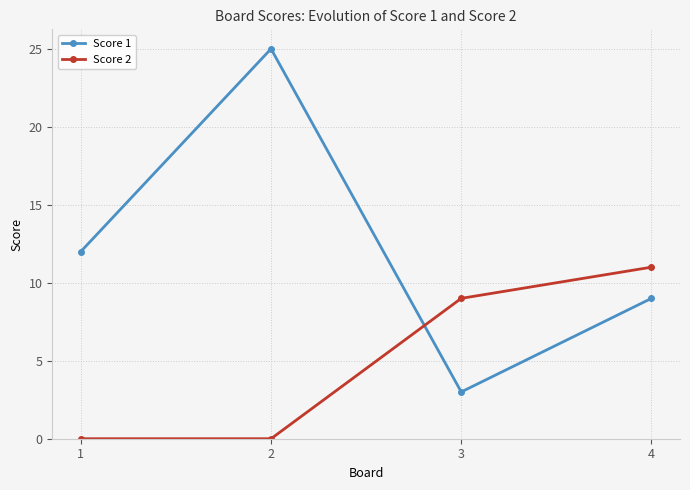

True or false: Score 1 has a value of 5 at 2.

False